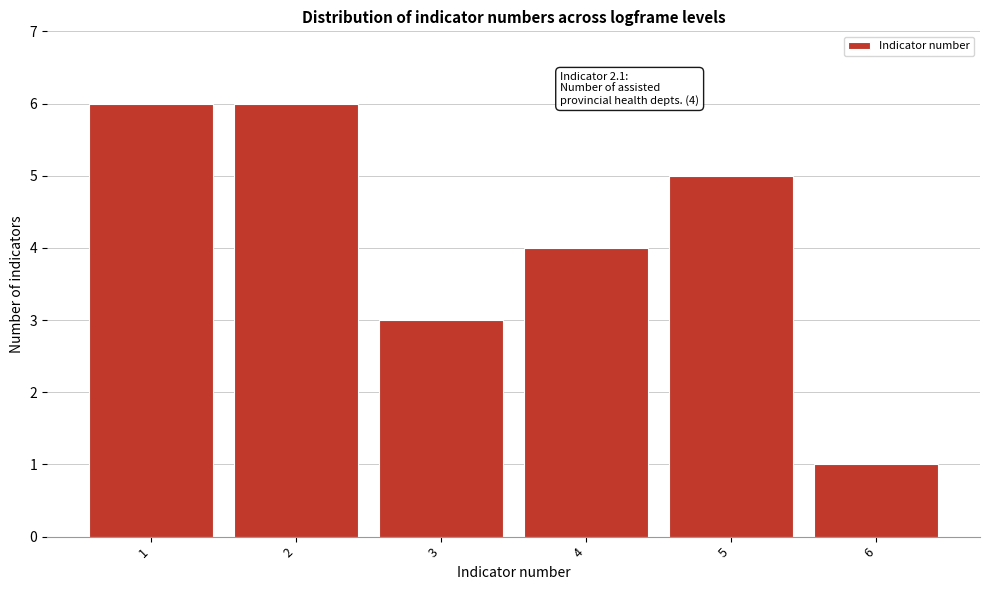

Reading right to left, transcribe all the data shown in this chart.

1	5	4	3	6	6